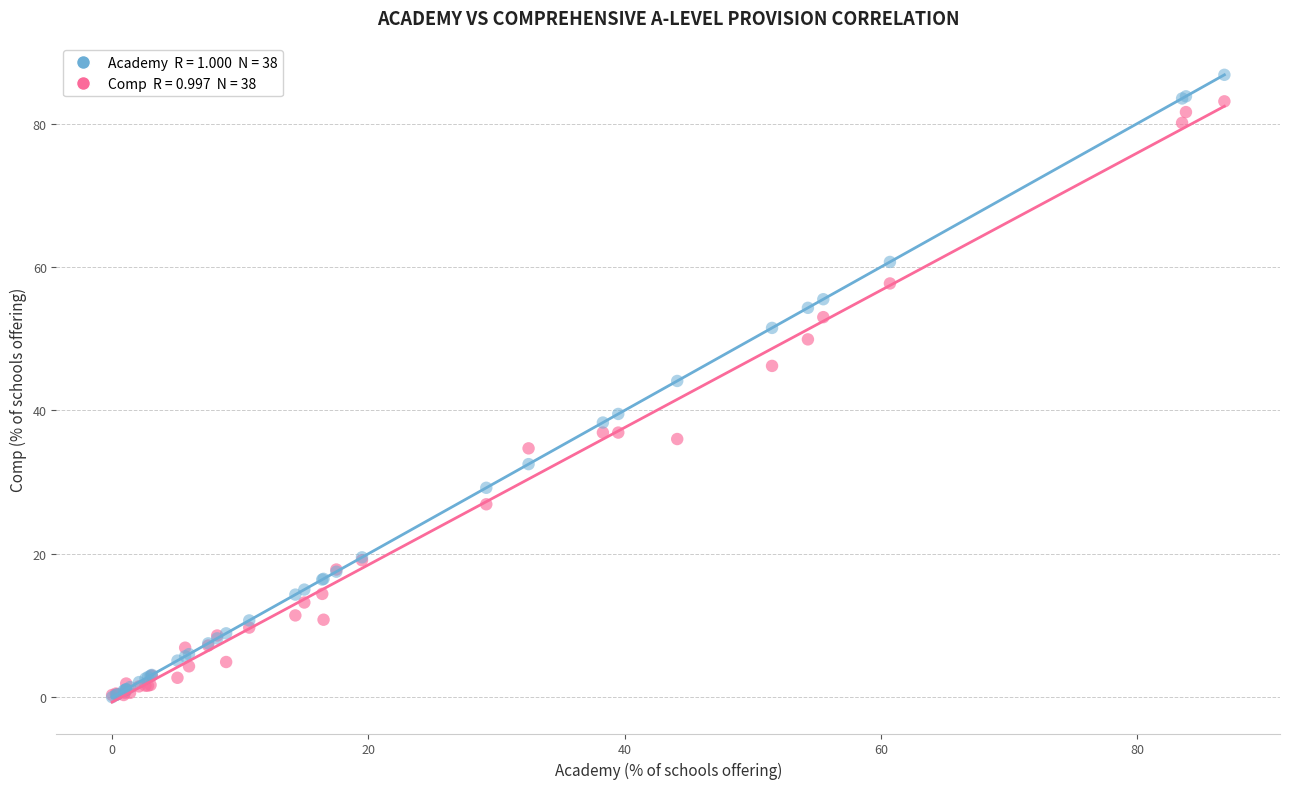

Across all series, what Y value is closest to 43?

44.1